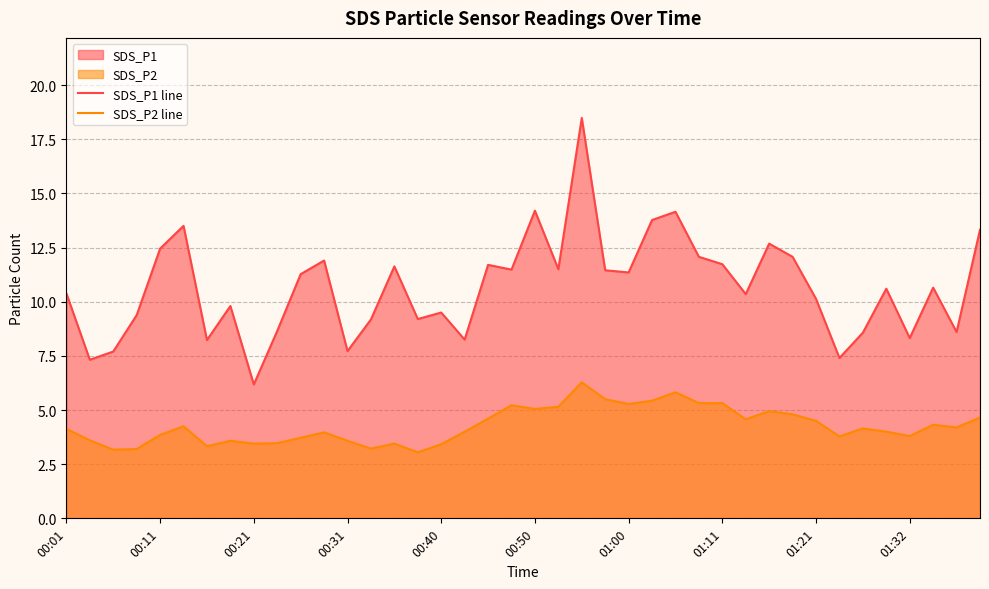

Reading right to left, what are all the values shown in this chart?

SDS_P1 line: 13.3	8.6	10.7	8.3	10.6	8.6	7.4	10.1	12.1	12.7	10.3	11.7	12.1	14.2	13.8	11.3	11.4	18.5	11.5	14.2	11.5	11.7	8.2	9.5	9.2	11.6	9.2	7.7	11.9	11.3	8.7	6.2	9.8	8.2	13.5	12.4	9.4	7.7	7.3	10.4
SDS_P2 line: 4.7	4.2	4.3	3.8	4.0	4.2	3.8	4.5	4.8	5.0	4.6	5.3	5.3	5.8	5.4	5.3	5.5	6.3	5.2	5.0	5.2	4.6	4.0	3.4	3.0	3.5	3.2	3.6	4.0	3.7	3.5	3.5	3.6	3.3	4.2	3.9	3.2	3.2	3.6	4.1